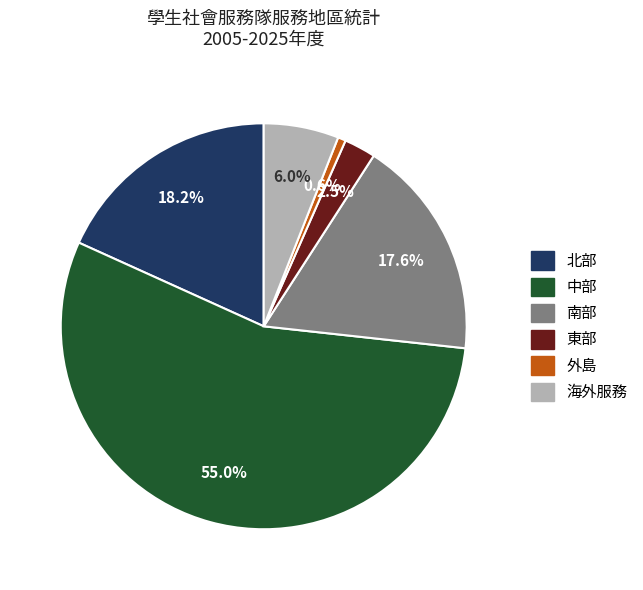

Which slice is the largest?

中部